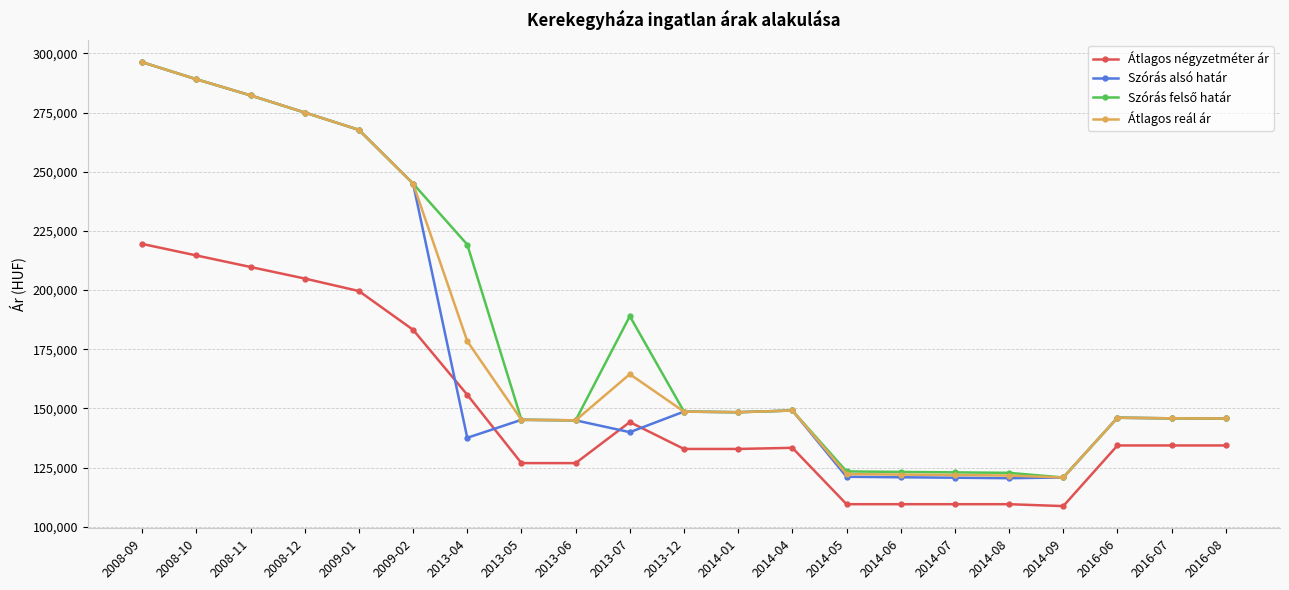

What is the spread (max minus min) of values at 2008-10?

74485